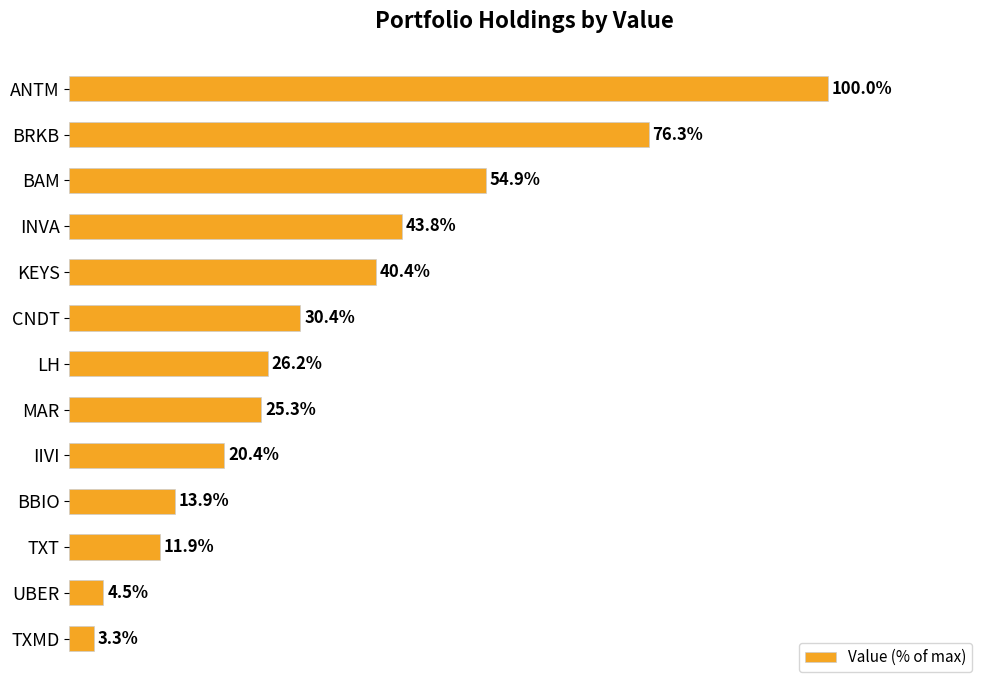

Between CNDT and TXMD, which is larger?

CNDT